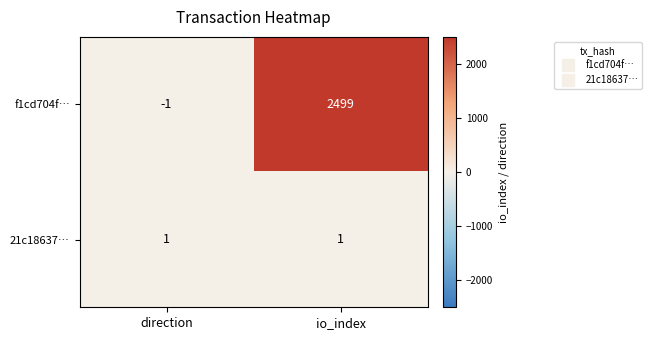

Where is f1cd704f… nearest to the value 1249?

direction